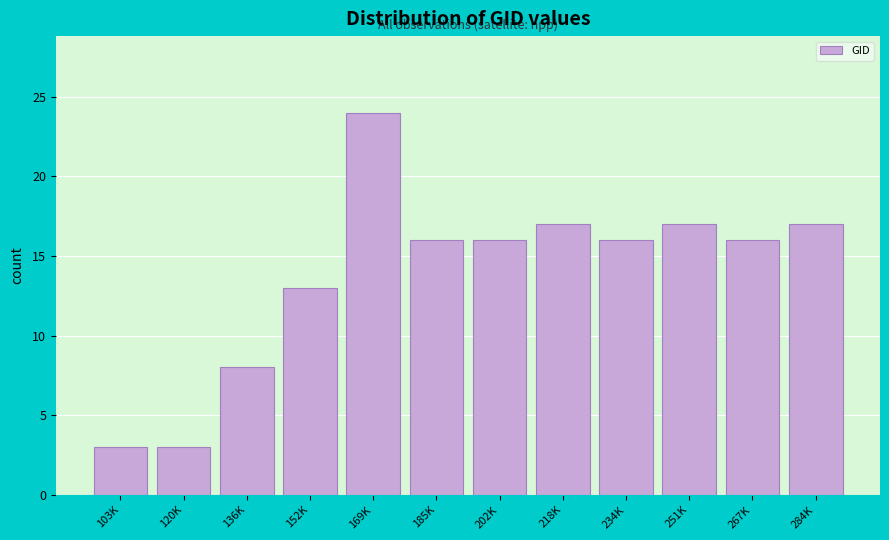

Reading left to right, transcribe all the data shown in this chart.

3	3	8	13	24	16	16	17	16	17	16	17